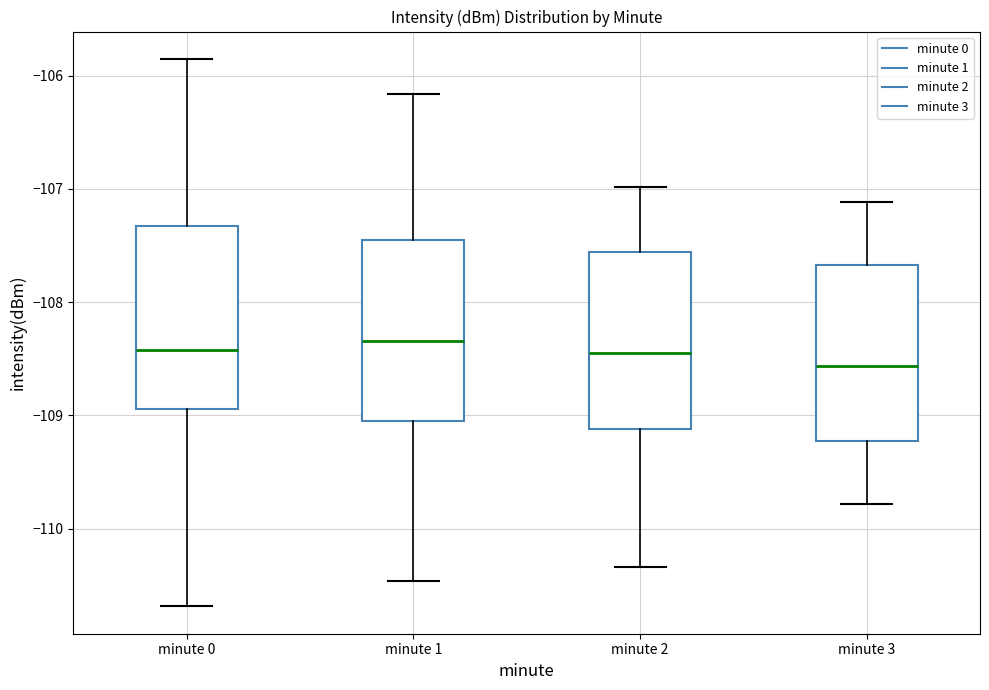

Where does the lower whisker of the box for minute 0 end on the y-axis? The values are not printed on the chart, so give them approximately, as read against the axis.

-110.7